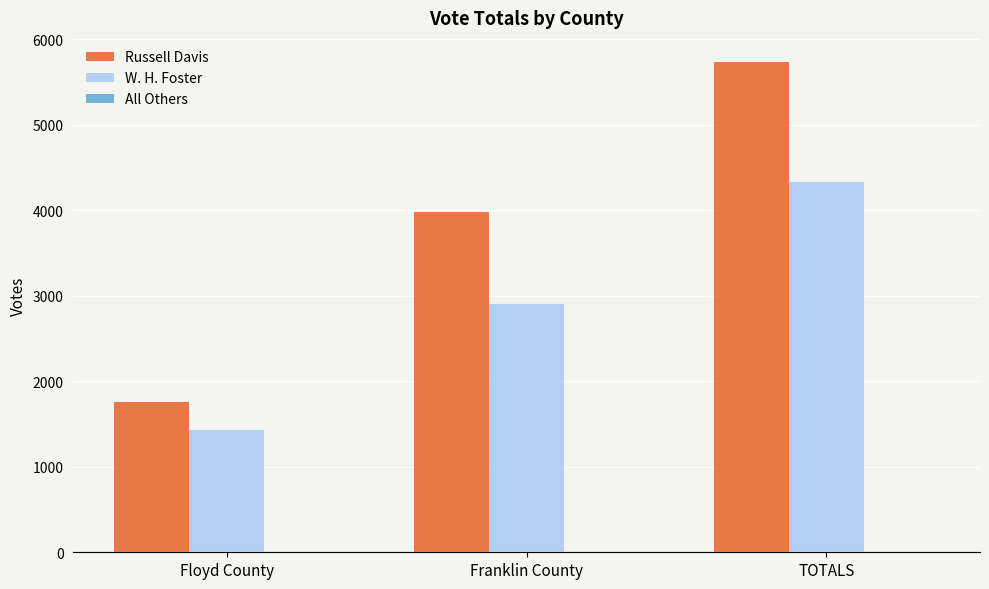

At which label does W. H. Foster reach its minimum?

Floyd County